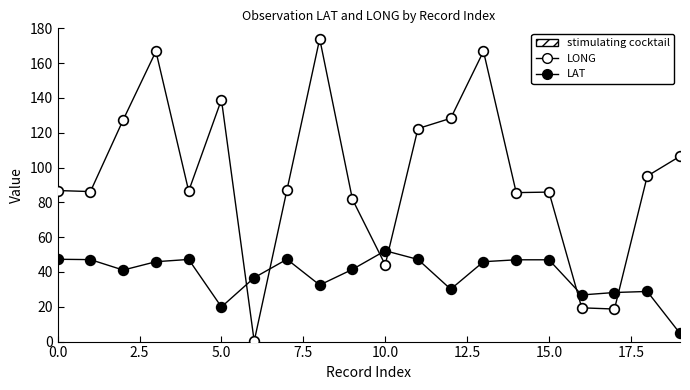

Count the number of categories in the chart.

20